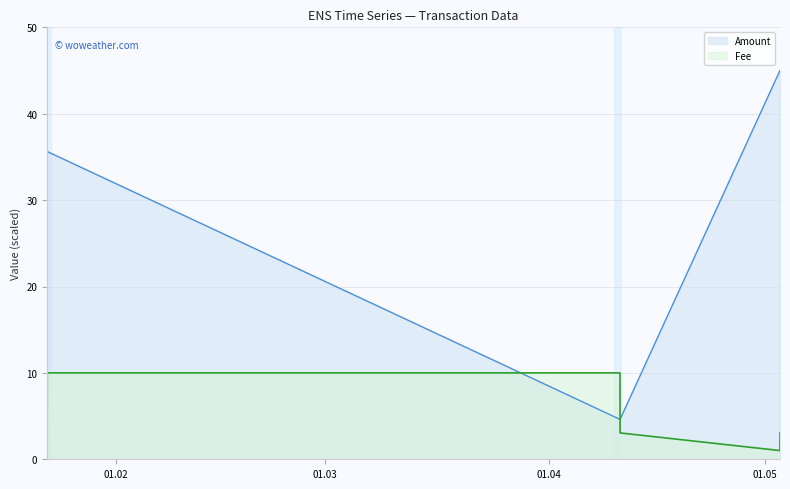

At 2024-05-03 01:06, list the series in order from largest to smallest.

Amount, Fee